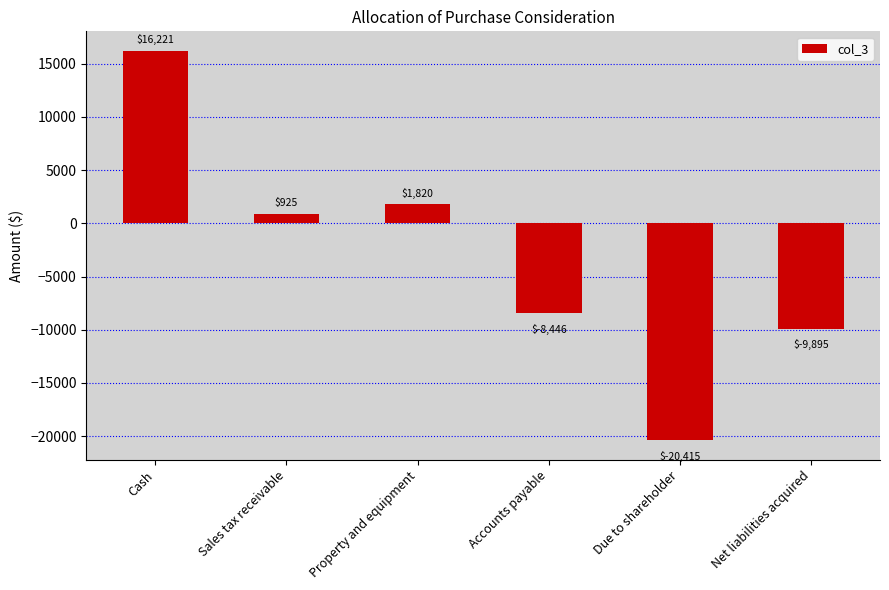

What is the label of the 6th bar from the left?

Net liabilities acquired